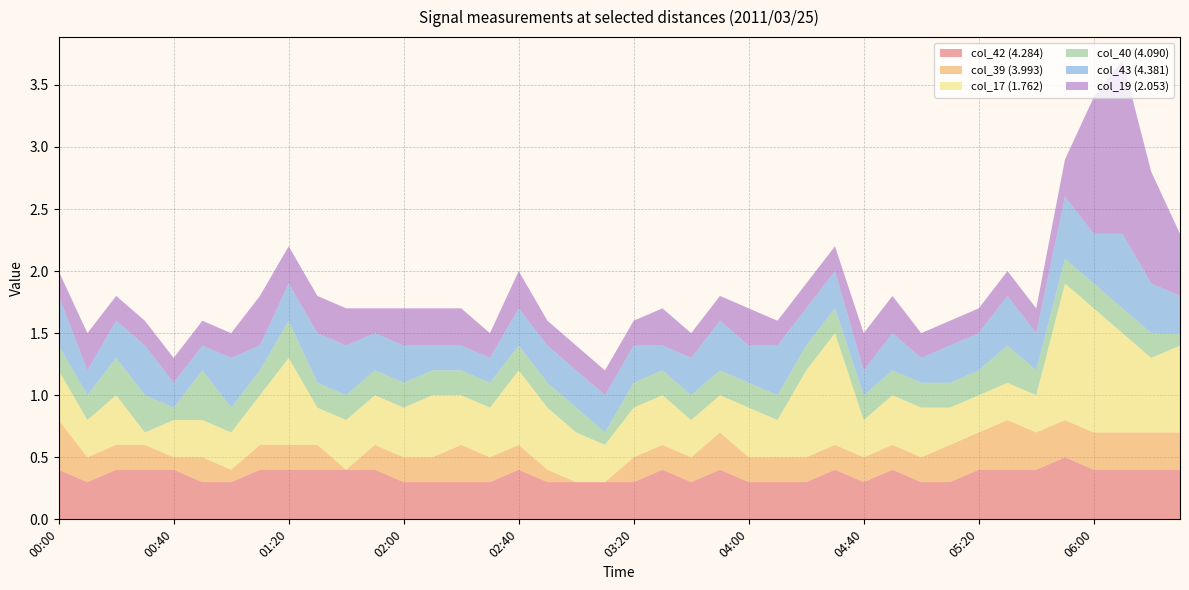

Reading left to right, what are all the values shown in this chart?

col_42 (4.284): 0.4	0.3	0.4	0.4	0.4	0.3	0.3	0.4	0.4	0.4	0.4	0.4	0.3	0.3	0.3	0.3	0.4	0.3	0.3	0.3	0.3	0.4	0.3	0.4	0.3	0.3	0.3	0.4	0.3	0.4	0.3	0.3	0.4	0.4	0.4	0.5	0.4	0.4	0.4	0.4
col_39 (3.993): 0.4	0.2	0.2	0.2	0.1	0.2	0.1	0.2	0.2	0.2	0.0	0.2	0.2	0.2	0.3	0.2	0.2	0.1	0.0	0.0	0.2	0.2	0.2	0.3	0.2	0.2	0.2	0.2	0.2	0.2	0.2	0.3	0.3	0.4	0.3	0.3	0.3	0.3	0.3	0.3
col_17 (1.762): 0.4	0.3	0.4	0.1	0.3	0.3	0.3	0.4	0.7	0.3	0.4	0.4	0.4	0.5	0.4	0.4	0.6	0.5	0.4	0.3	0.4	0.4	0.3	0.3	0.4	0.3	0.7	0.9	0.3	0.4	0.4	0.3	0.3	0.3	0.3	1.1	1.0	0.8	0.6	0.7
col_40 (4.090): 0.2	0.2	0.3	0.3	0.1	0.4	0.2	0.2	0.3	0.2	0.2	0.2	0.2	0.2	0.2	0.2	0.2	0.2	0.2	0.1	0.2	0.2	0.2	0.2	0.2	0.2	0.2	0.2	0.2	0.2	0.2	0.2	0.2	0.3	0.2	0.2	0.2	0.2	0.2	0.1
col_43 (4.381): 0.4	0.2	0.3	0.4	0.2	0.2	0.4	0.2	0.3	0.4	0.4	0.3	0.3	0.2	0.2	0.2	0.3	0.3	0.3	0.3	0.3	0.2	0.3	0.4	0.3	0.4	0.3	0.3	0.2	0.3	0.2	0.3	0.3	0.4	0.3	0.5	0.4	0.6	0.4	0.3
col_19 (2.053): 0.2	0.3	0.2	0.2	0.2	0.2	0.2	0.4	0.3	0.3	0.3	0.2	0.3	0.3	0.3	0.2	0.3	0.2	0.2	0.2	0.2	0.3	0.2	0.2	0.3	0.2	0.2	0.2	0.3	0.3	0.2	0.2	0.2	0.2	0.2	0.3	1.1	1.4	0.9	0.5